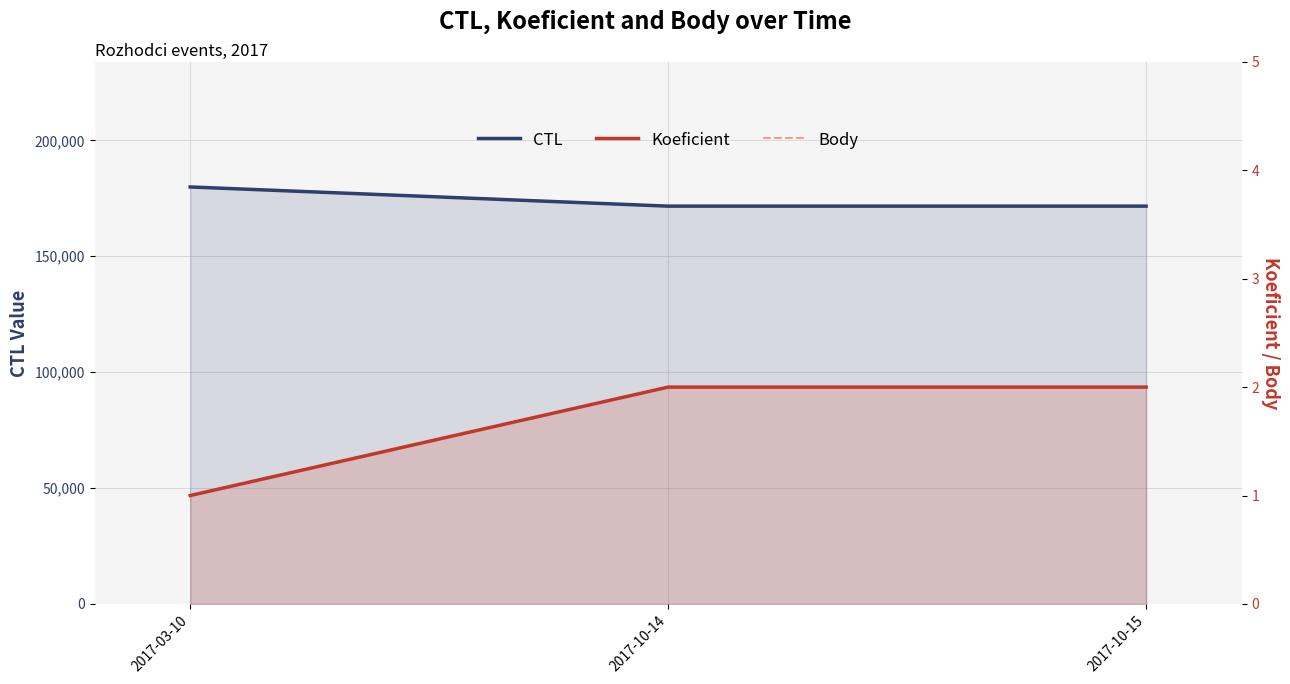

Which series has the largest total across all categories?

CTL